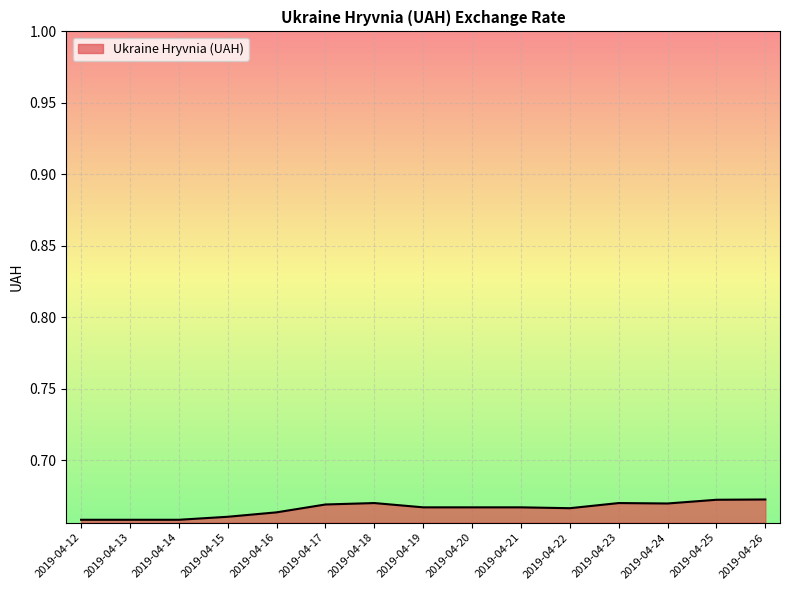

The chart shows a value of 0.3 at 2019-04-16. True or false?

False